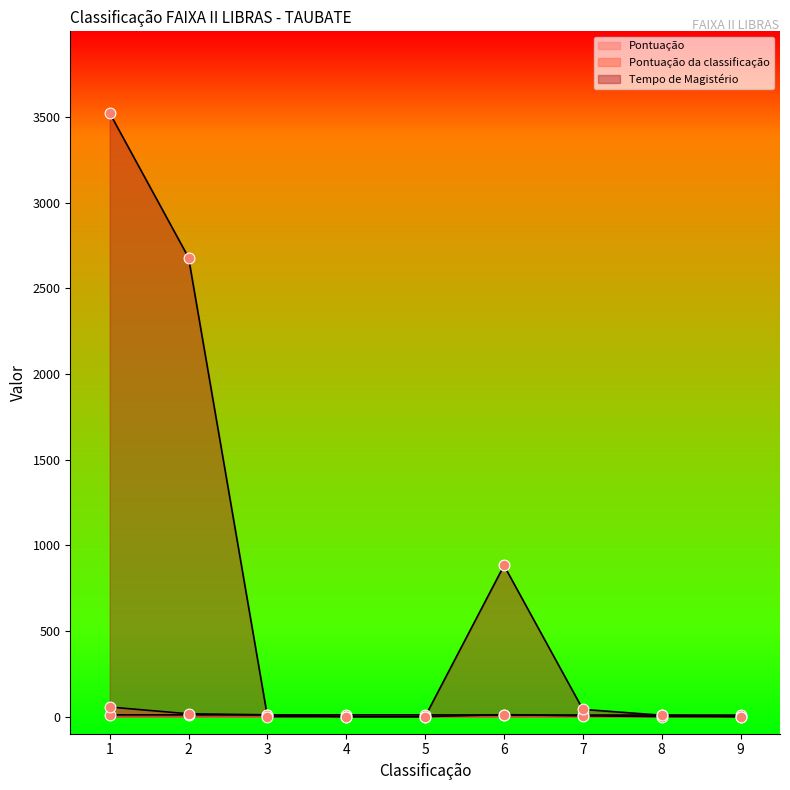

Which series reaches the maximum Y coordinate?

Tempo de Magistério